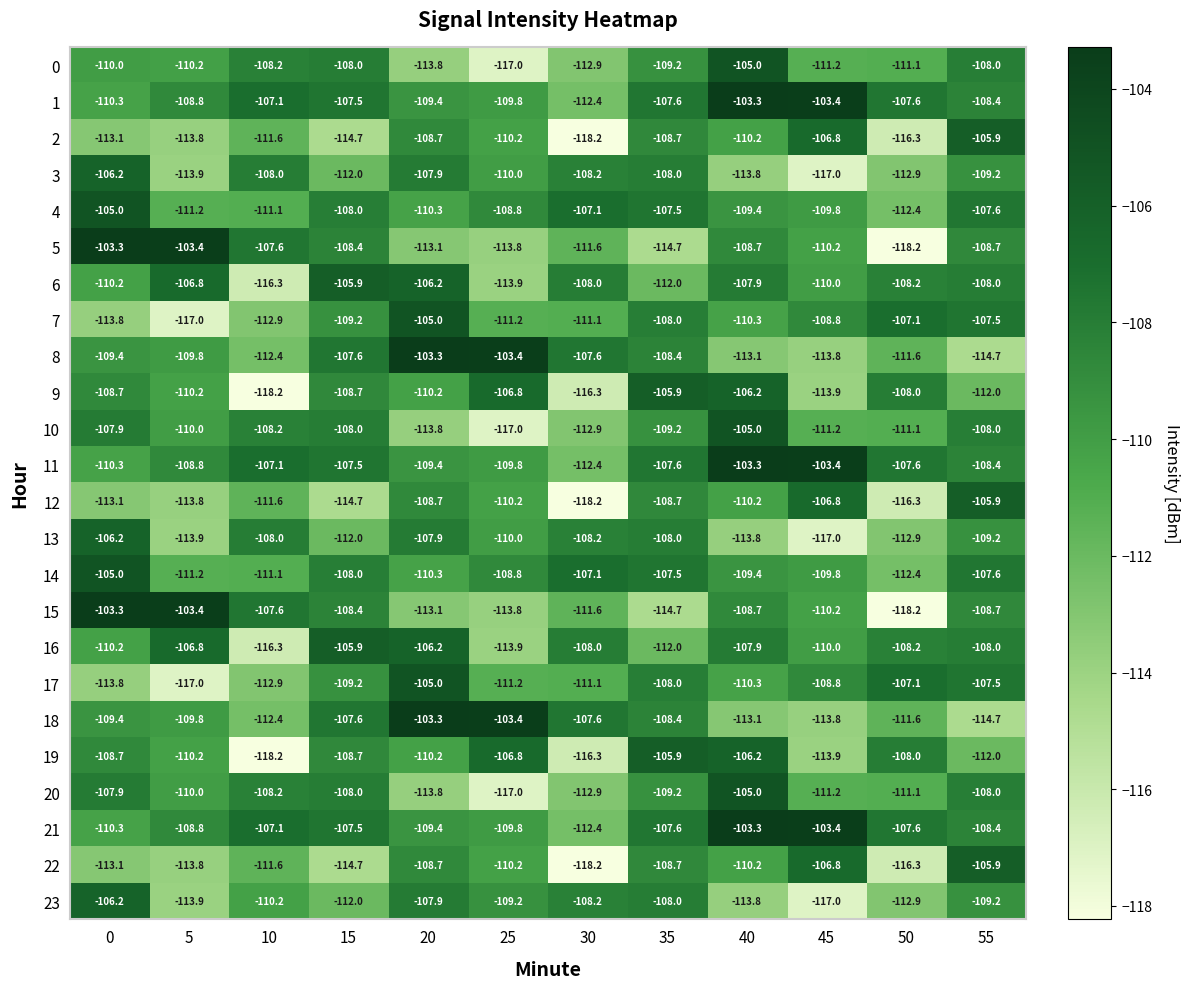

What is the highest value of the 12 series?

-105.9